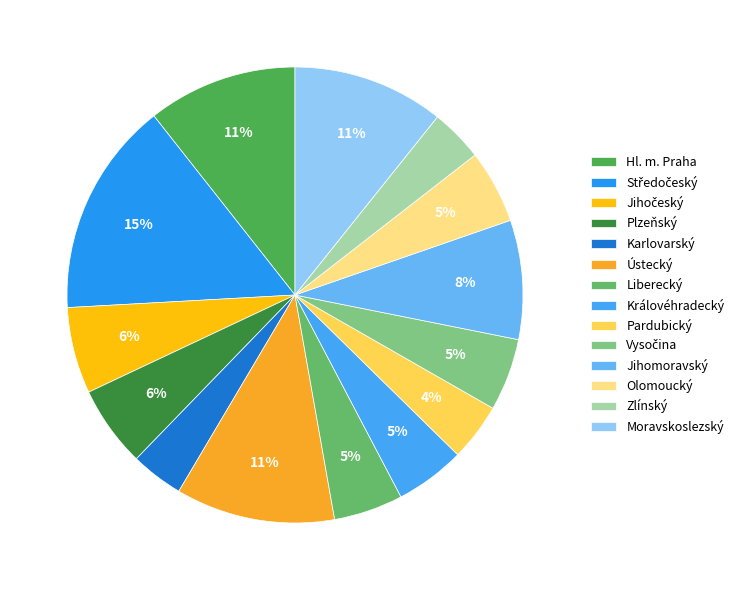

To the nearest percent, what portion does Středočeský represent?

15%